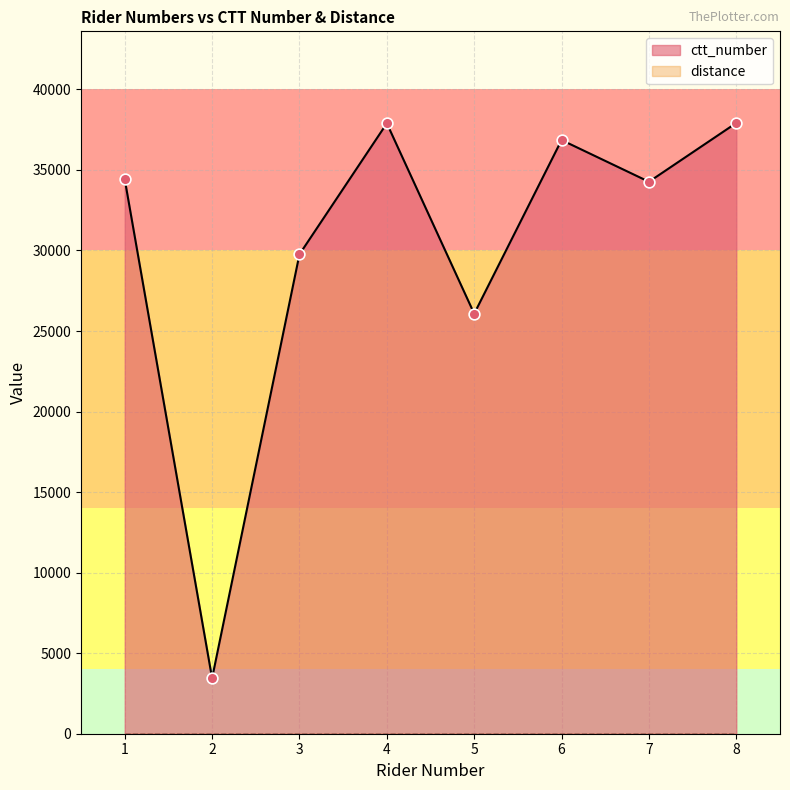

At which category is the sum across all series the highest?

8